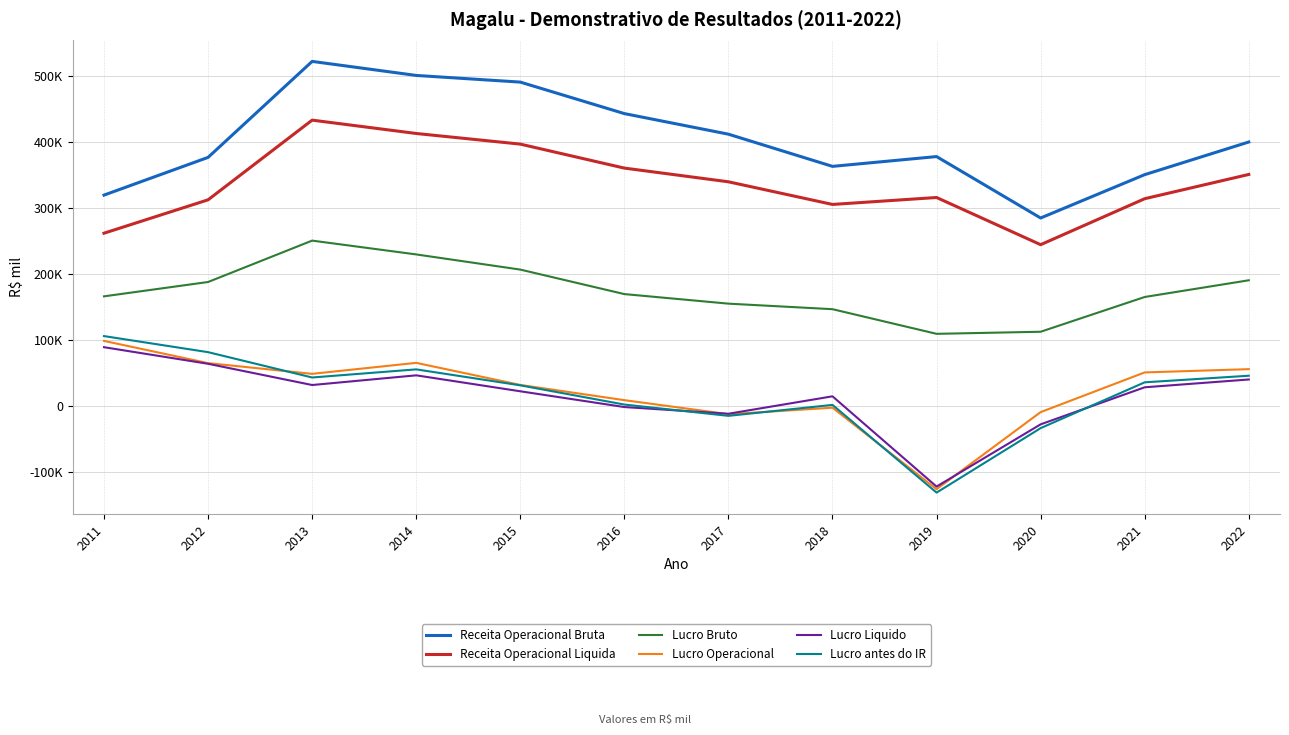

What is the minimum value shown in the chart?

-131828